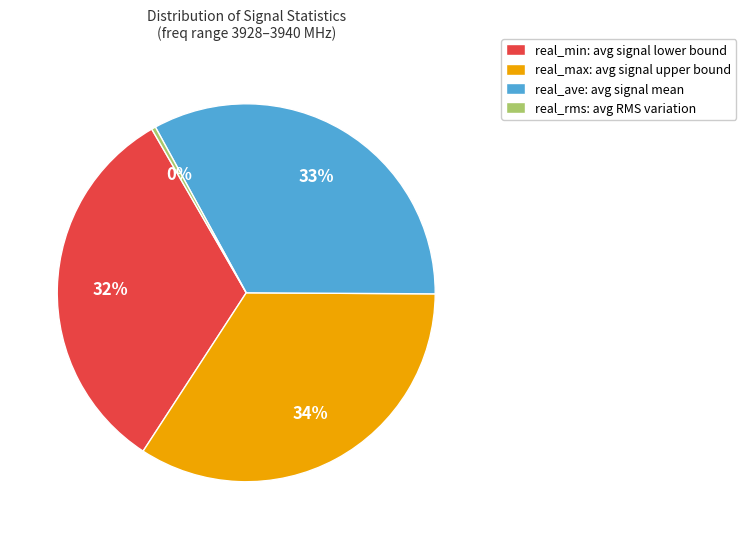

True or false: real_min: avg signal lower bound accounts for 23% of the total.

False